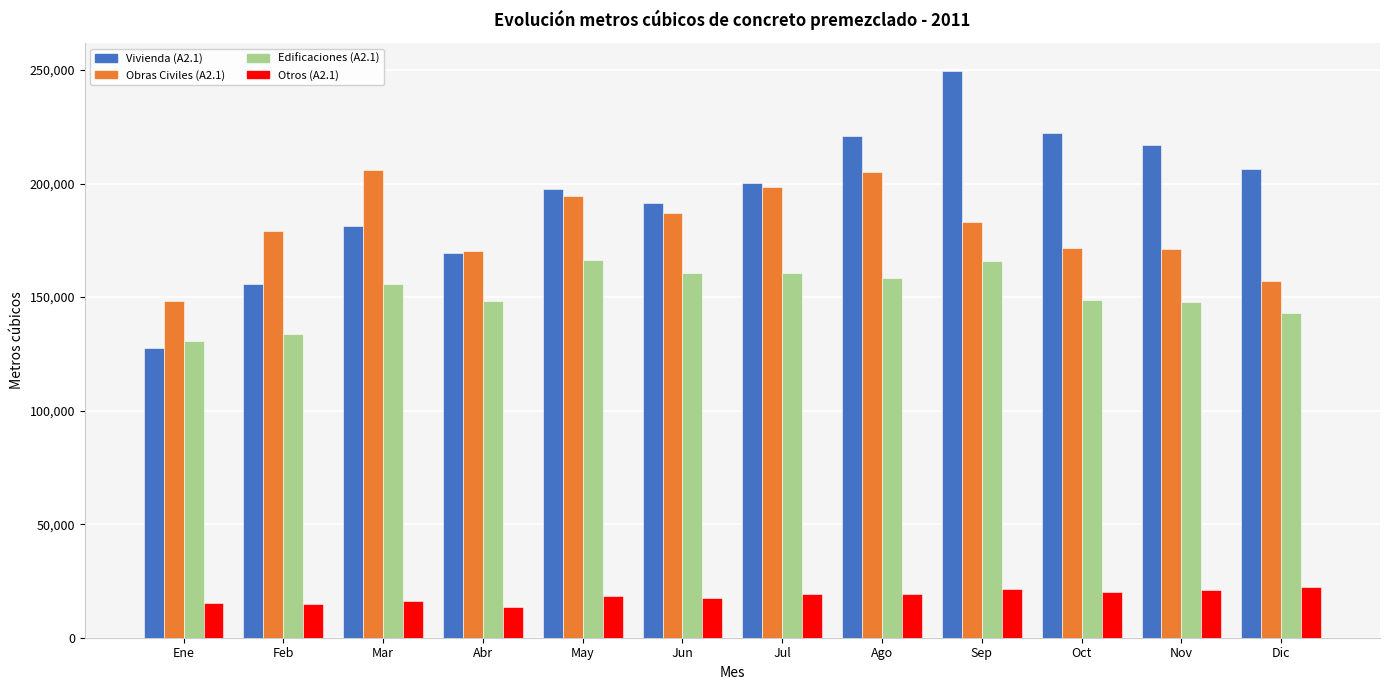

What is the sum of all Edificaciones (A2.1) values?

1820263.3